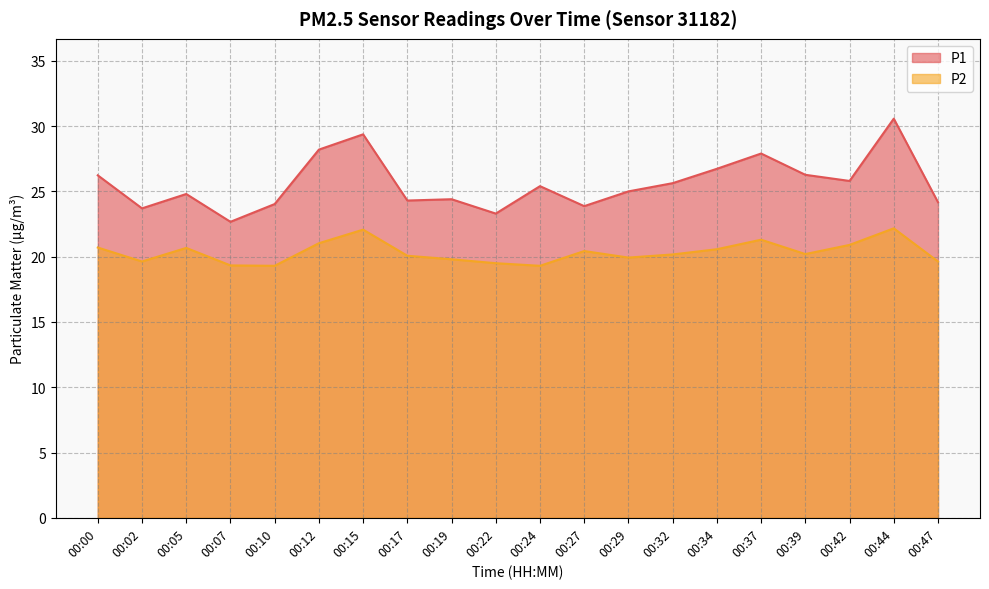

What is the sum of all P2 values?

406.7